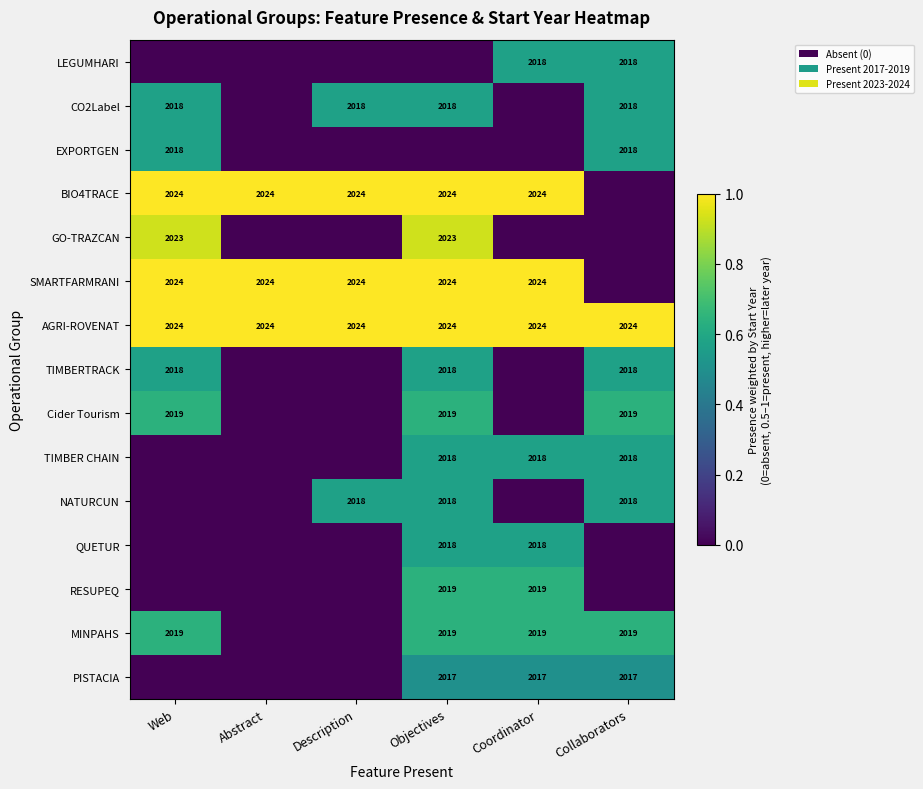

True or false: TIMBERTRACK has a value of 1134 at Web.

False